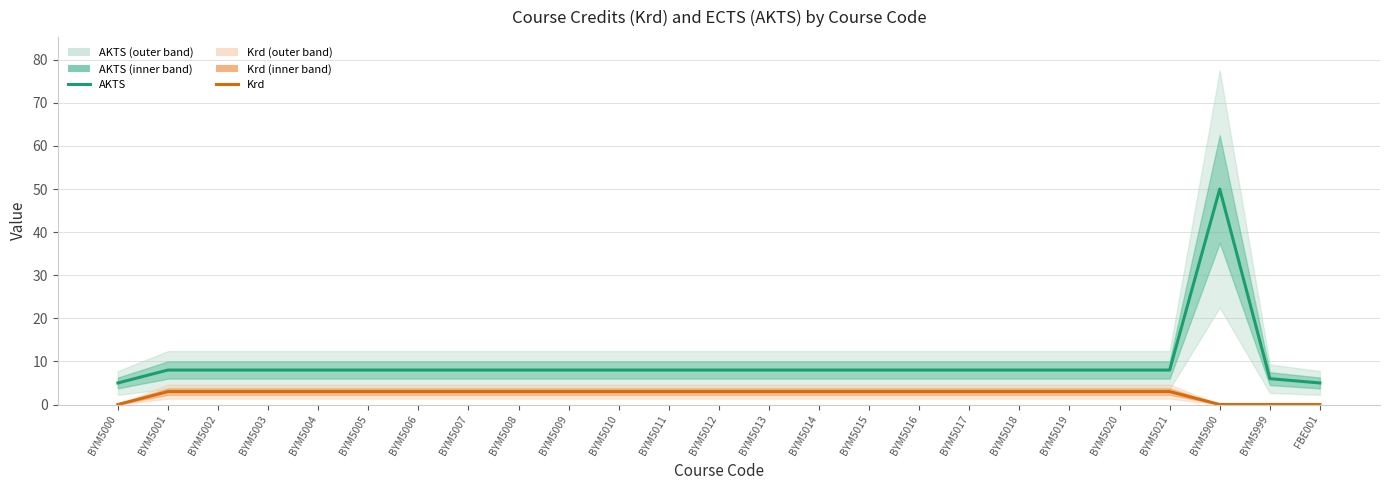

Which category has the lowest value across all series?

BYM5000